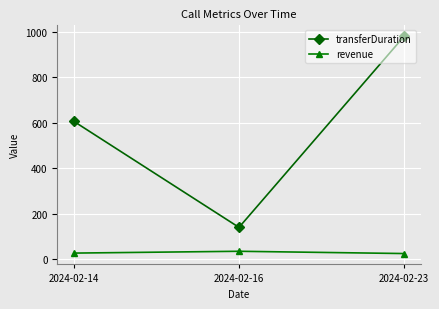

Which series has the largest range (max minus min)?

transferDuration